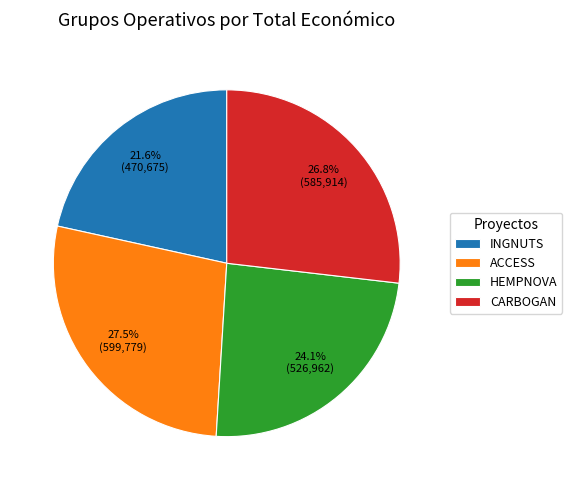

Which has a higher value, INGNUTS or HEMPNOVA?

HEMPNOVA